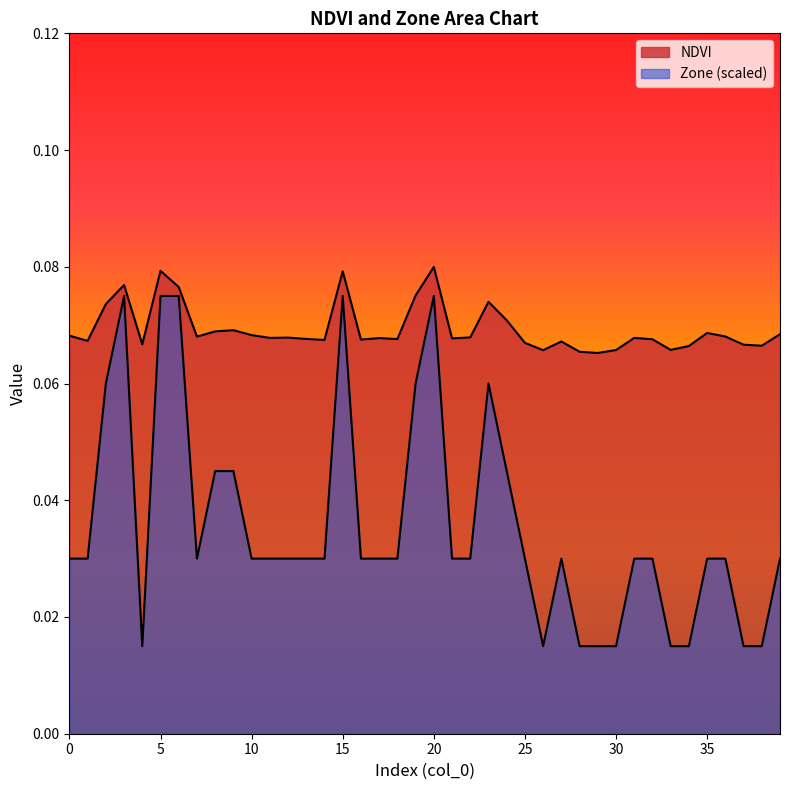

How many lines are shown in the chart?

2